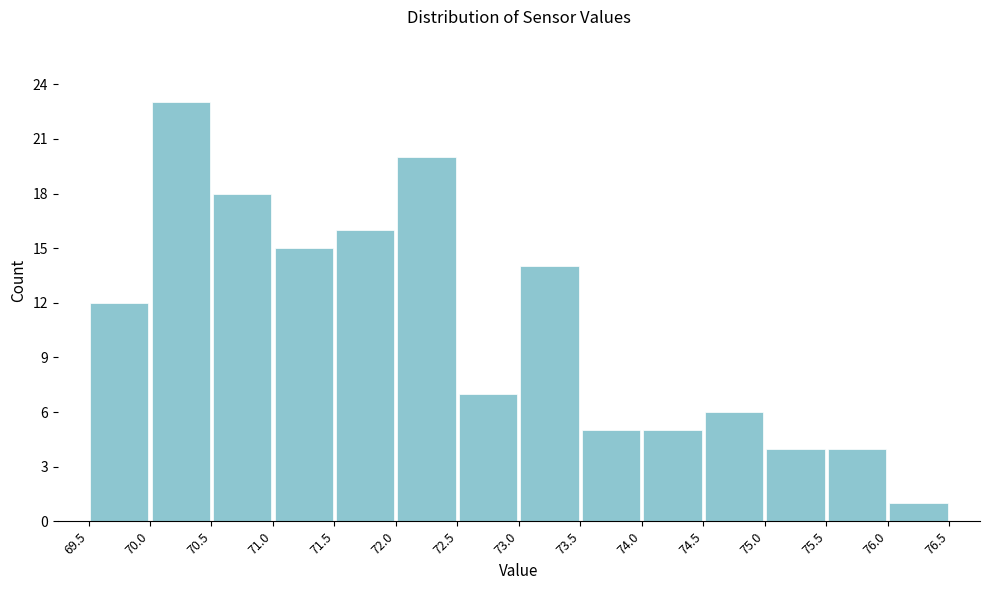

Reading left to right, transcribe this chart: for each bar, give the range it covers on the x-axis and its height. The values are not printed on the chart, so give them approximately, as read against the axis.

69.5 to 70.0: 12
70.0 to 70.5: 23
70.5 to 71.0: 18
71.0 to 71.5: 15
71.5 to 72.0: 16
72.0 to 72.5: 20
72.5 to 73.0: 7
73.0 to 73.5: 14
73.5 to 74.0: 5
74.0 to 74.5: 5
74.5 to 75.0: 6
75.0 to 75.5: 4
75.5 to 76.0: 4
76.0 to 76.5: 1